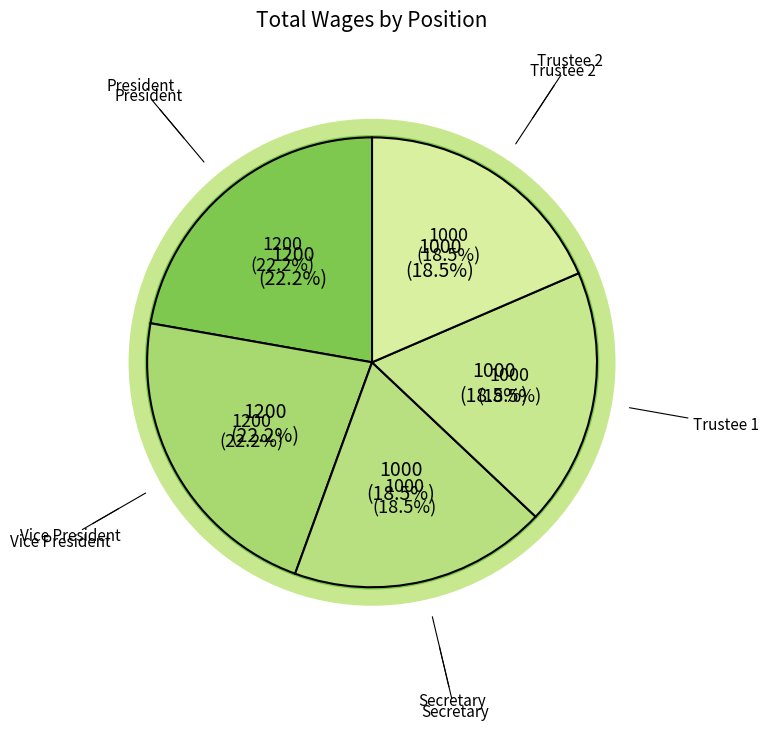

Which slice is the largest?

President